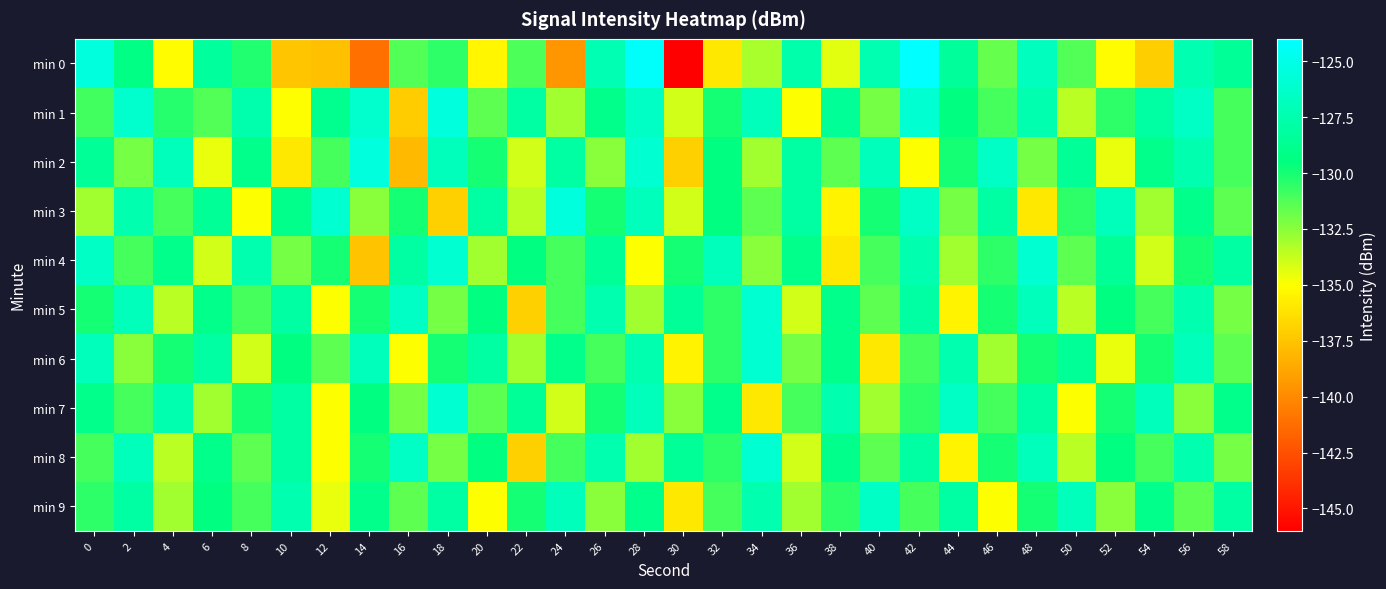

What is the difference between the highest and lowest values at 22?

9.0